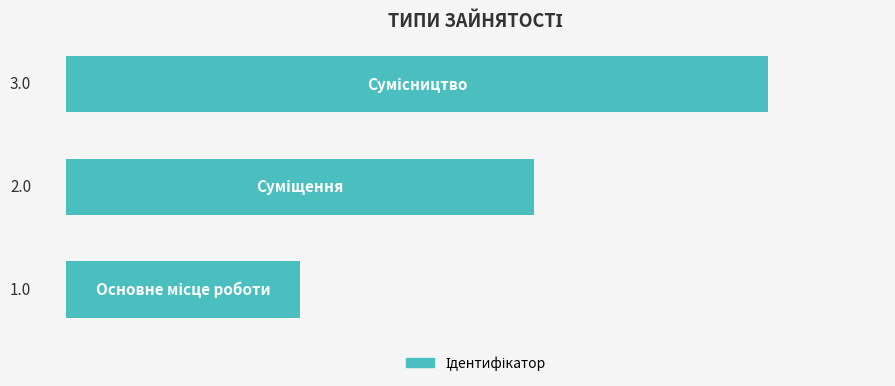

What is the greatest value displayed?

3